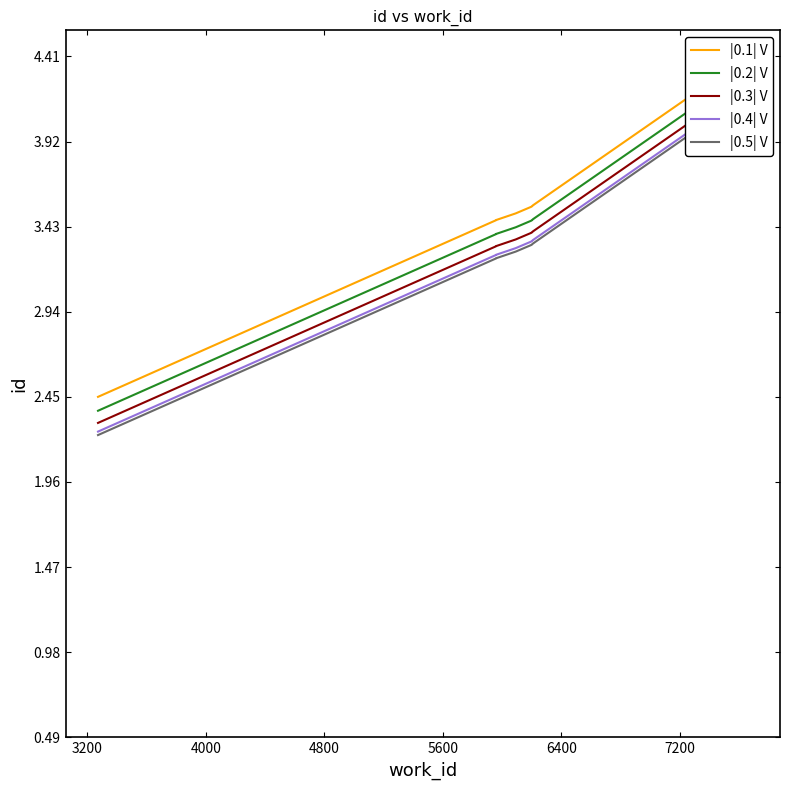

How many lines are shown in the chart?

5